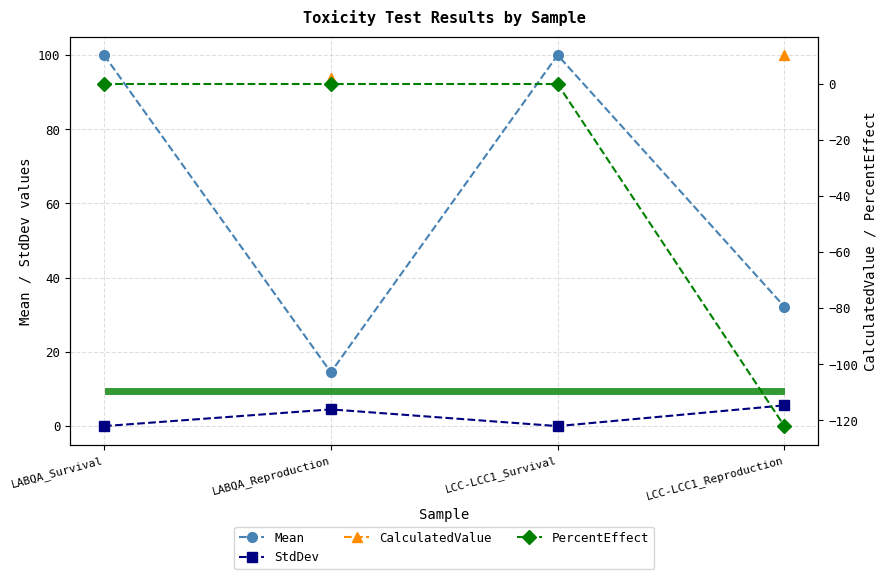

List the labels in order of Mean value, smallest first.

LABQA_Reproduction, LCC-LCC1_Reproduction, LABQA_Survival, LCC-LCC1_Survival